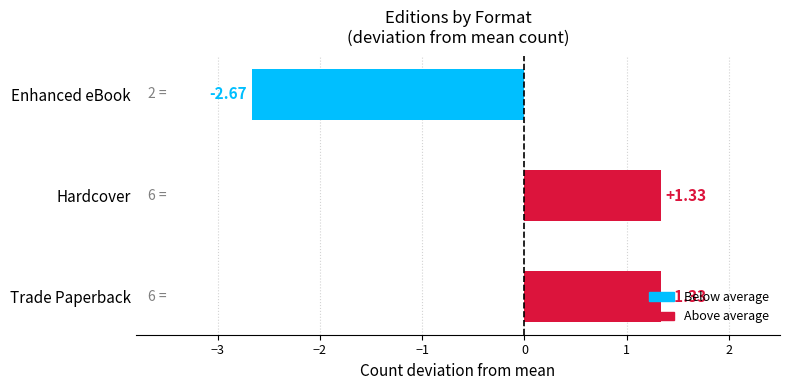

At which category does the chart reach its minimum across all series?

Enhanced eBook